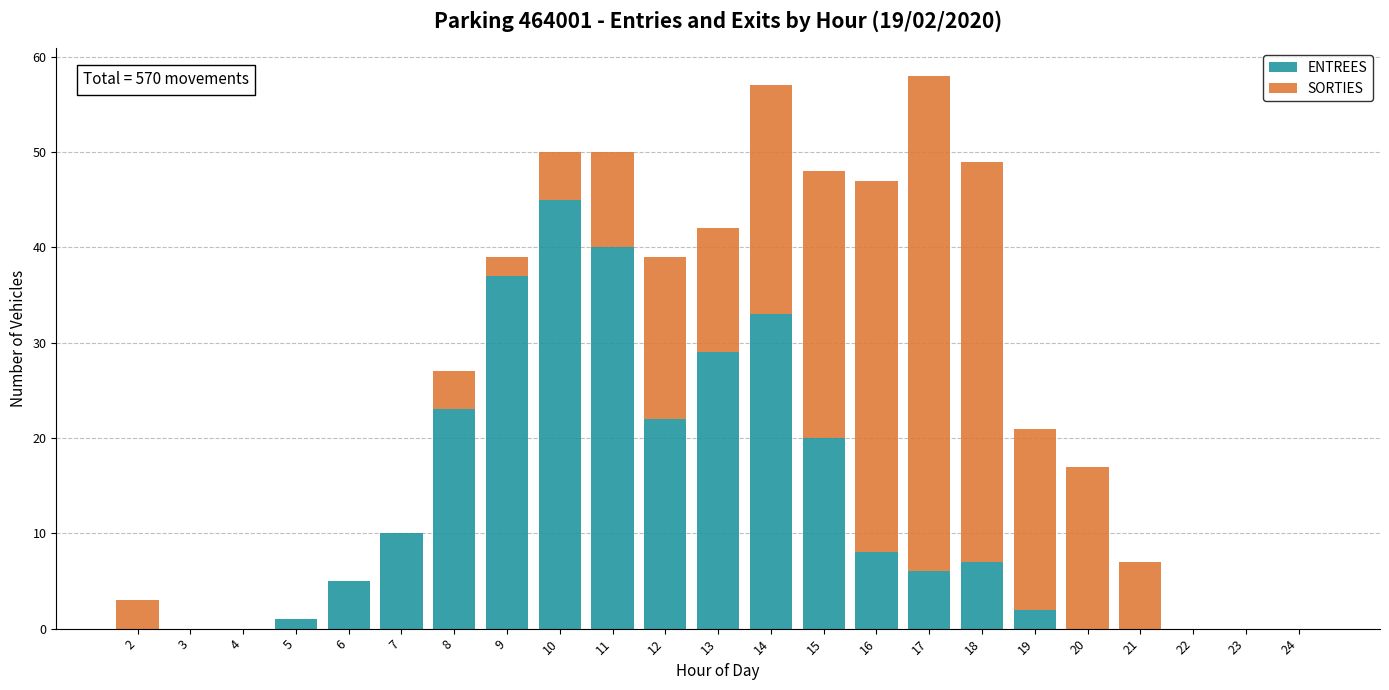

Is it true that ENTREES equals 22 at 12?

True